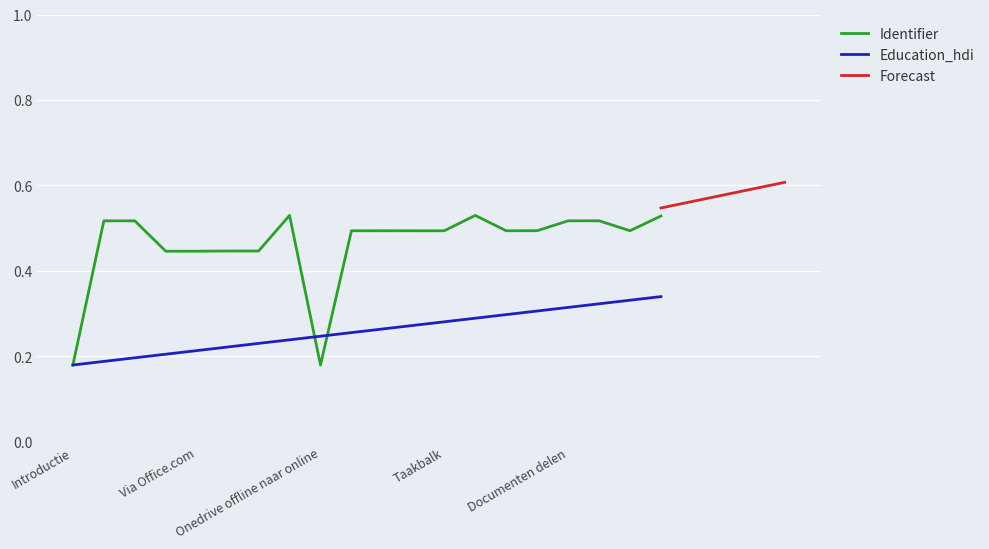

What is the difference between the second highest and minimum values?

0.3